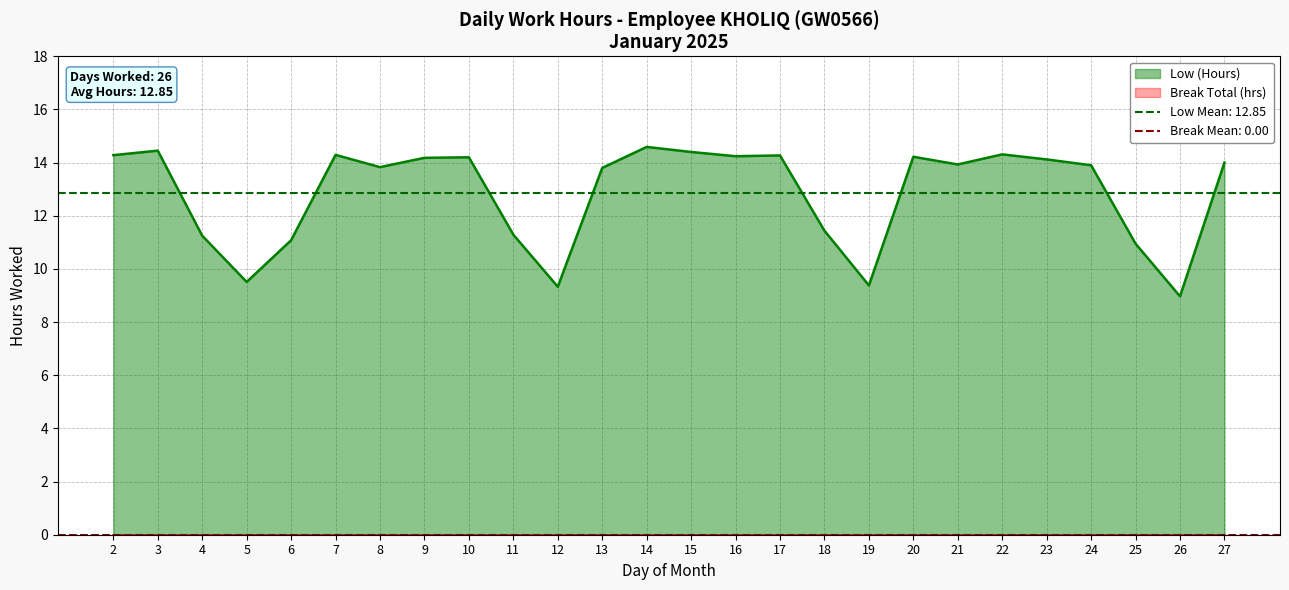

What is the value of the 13th point from the left?

14.6